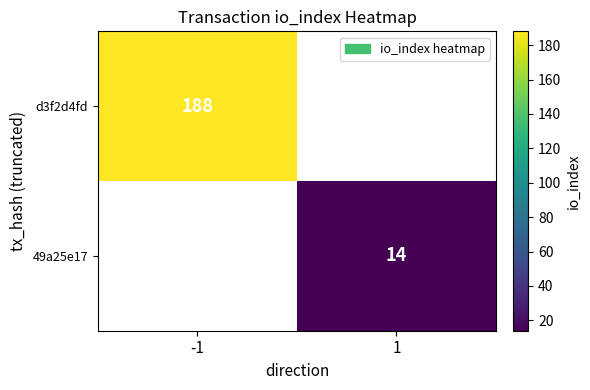

Is it true that 49a25e17 equals 19 at 1?

False